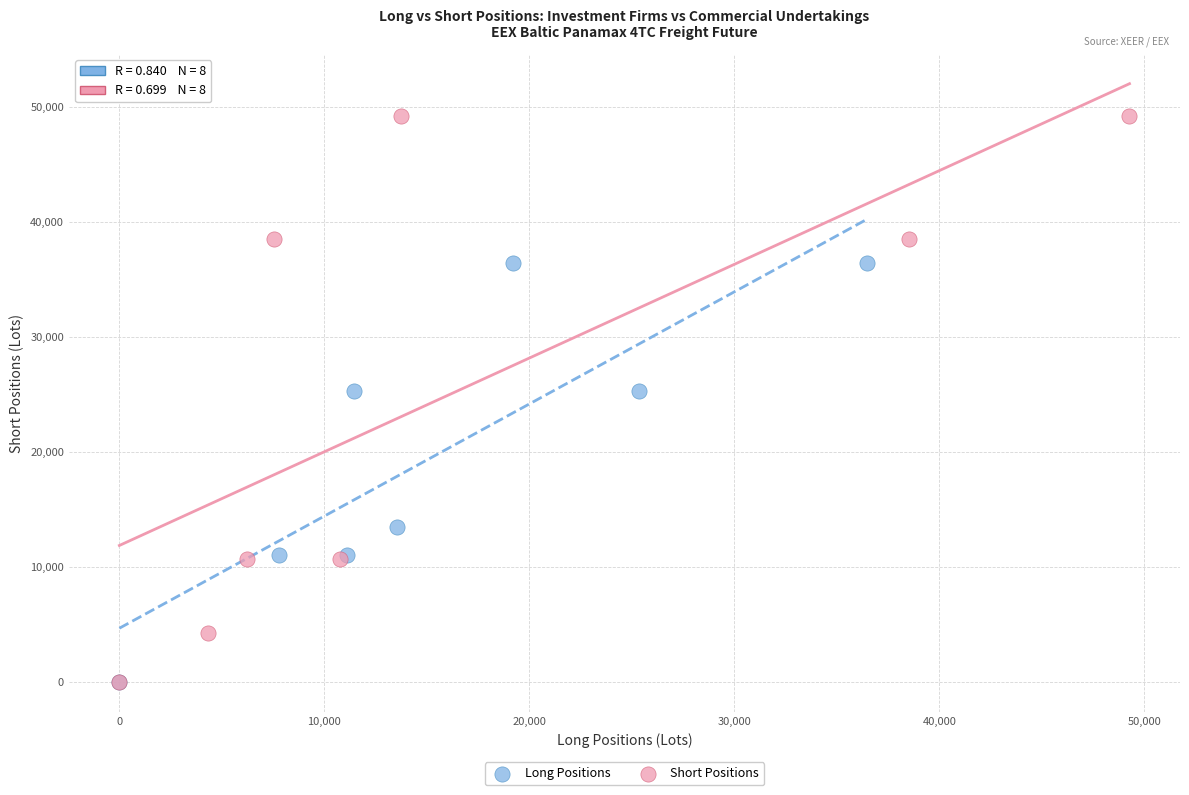

Which series has the largest Y range (max minus min)?

Short Positions